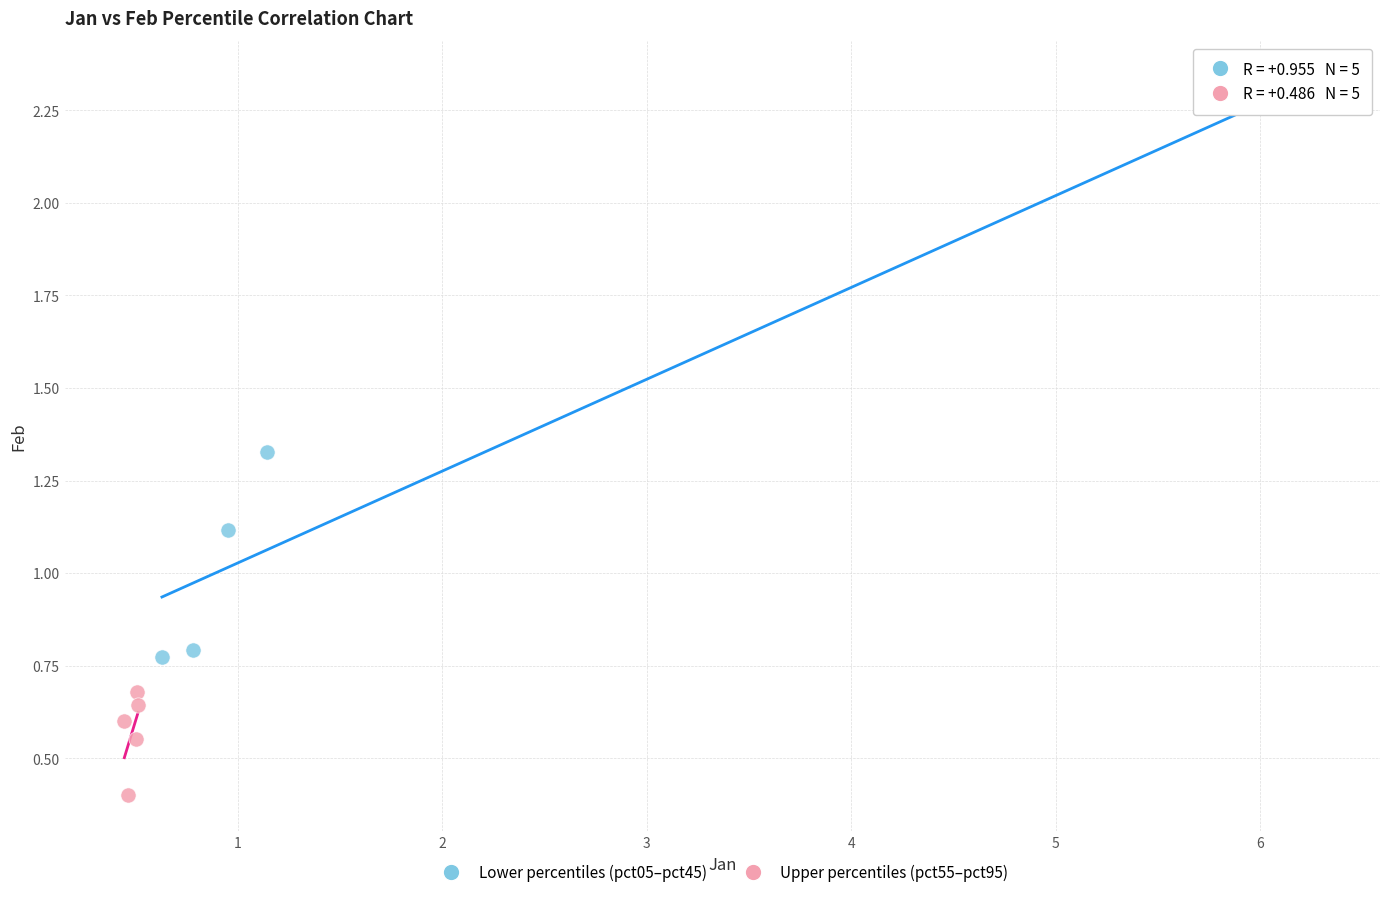

Which series has the largest Y range (max minus min)?

Lower percentiles (pct05–pct45)